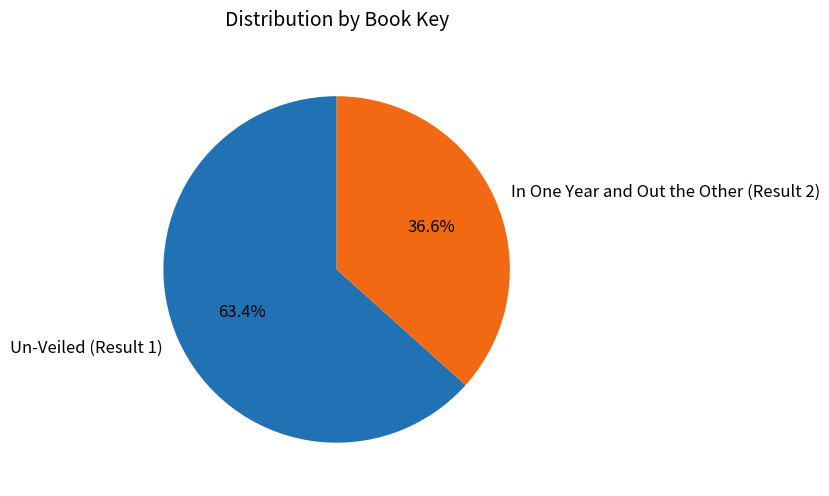

How many segments does this pie chart have?

2